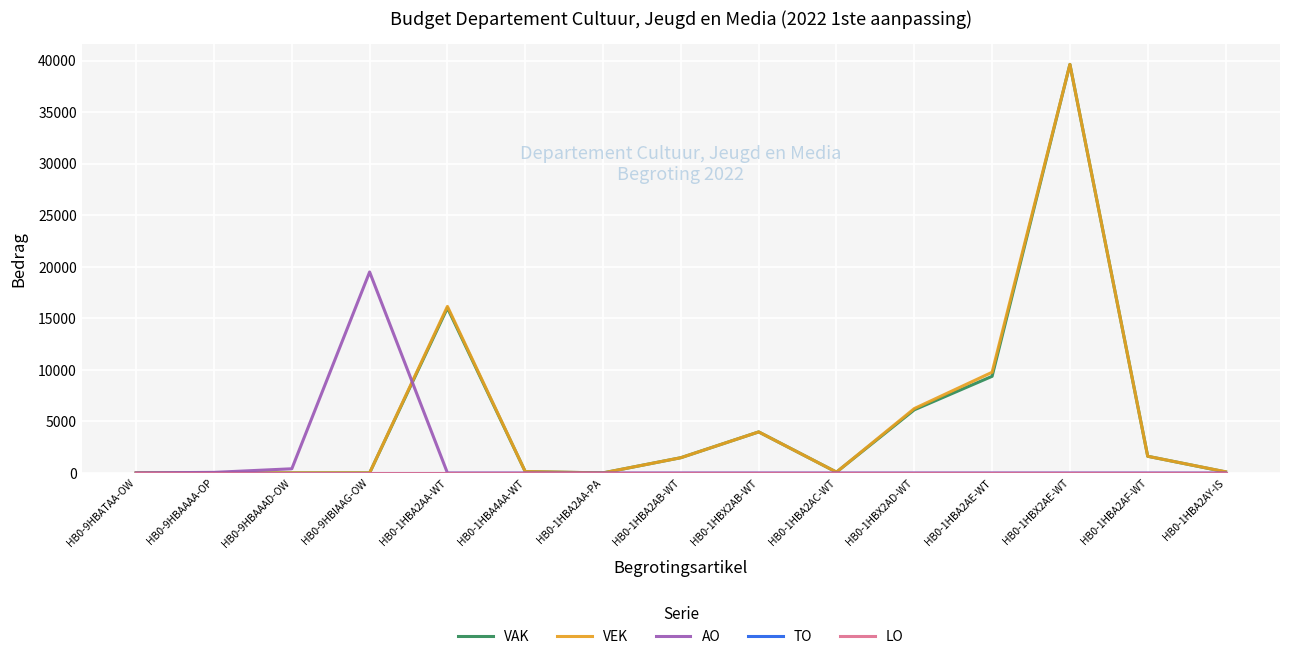

Does the chart display data point markers on the line(s)?

No